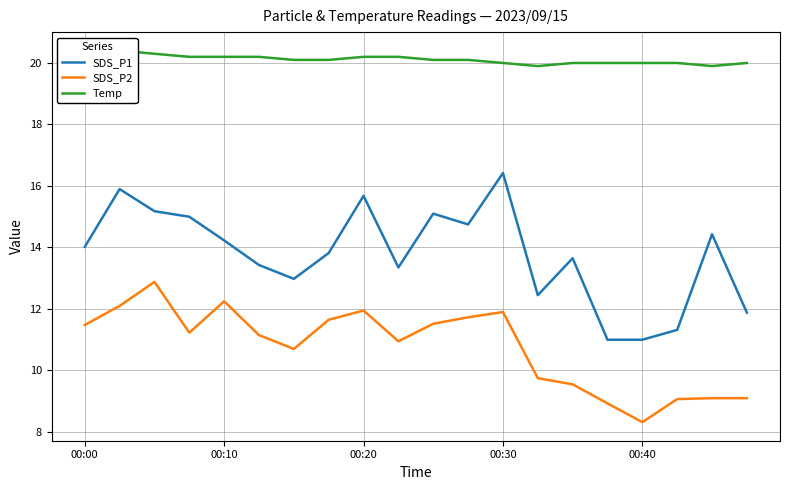

What are all the series names shown in the legend?

SDS_P1, SDS_P2, Temp